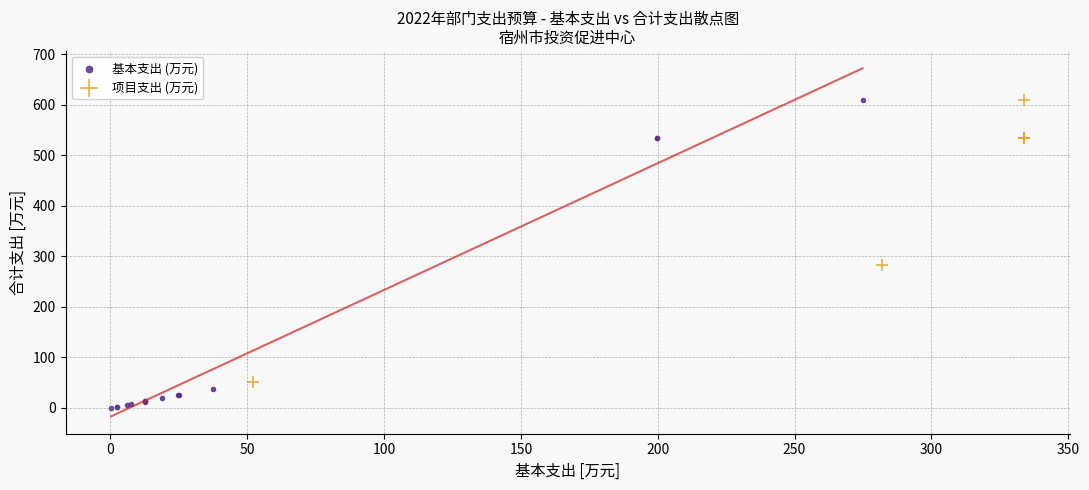

Which series has the largest Y range (max minus min)?

基本支出 (万元)